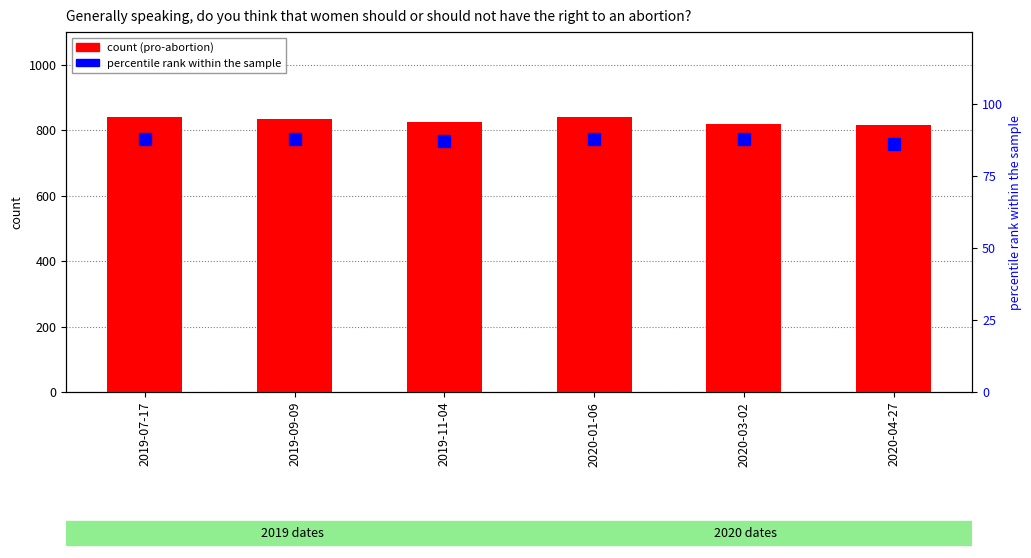

What is the difference between the second highest and minimum values in the percentile rank within the sample series?

2